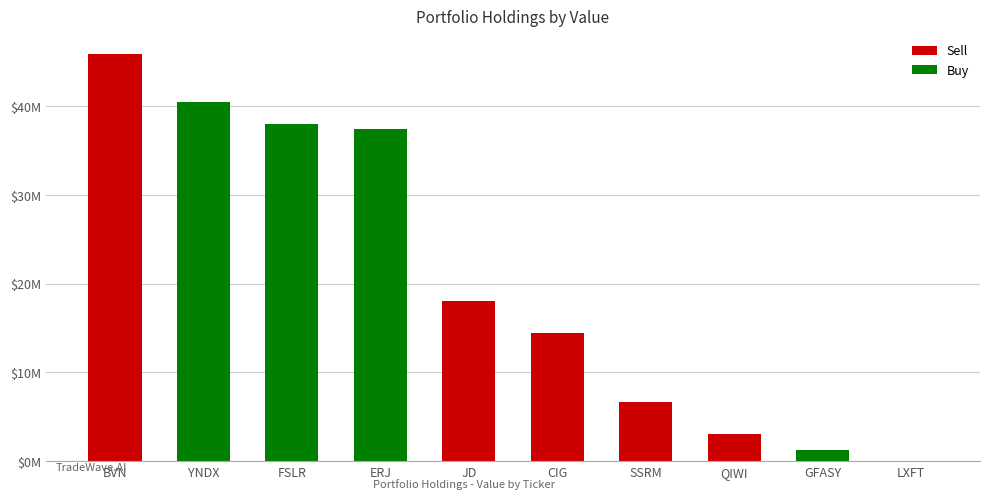

Does the chart contain any negative values?

No